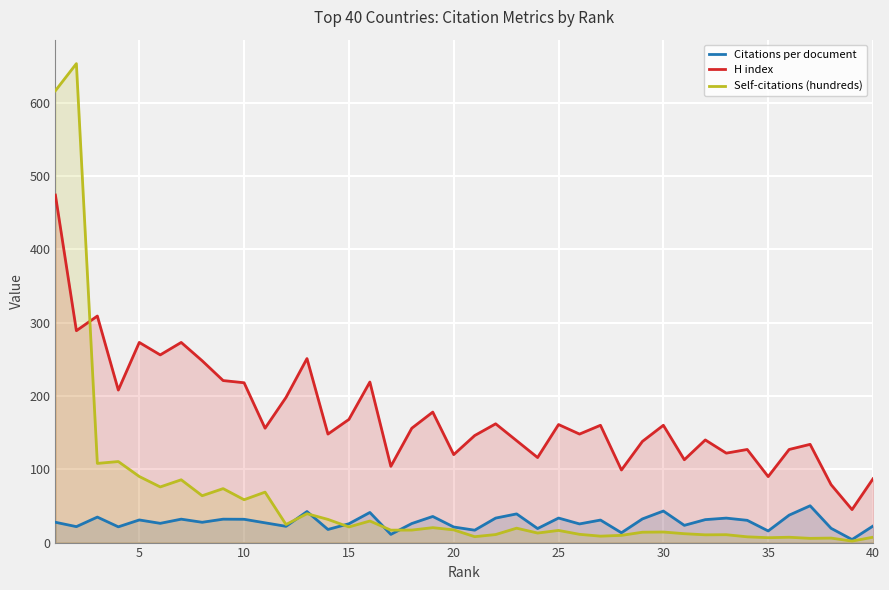

Which series has the widest spread of values?

Self-citations (hundreds)